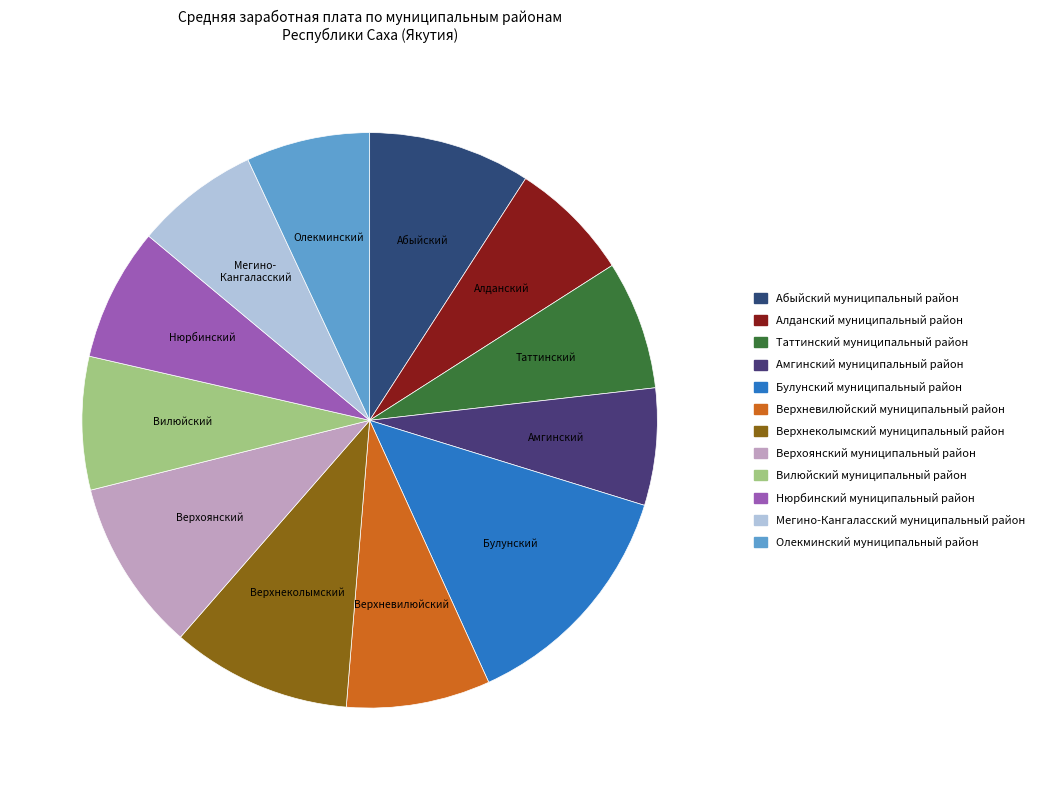

True or false: Нюрбинский муниципальный район accounts for 1% of the total.

False